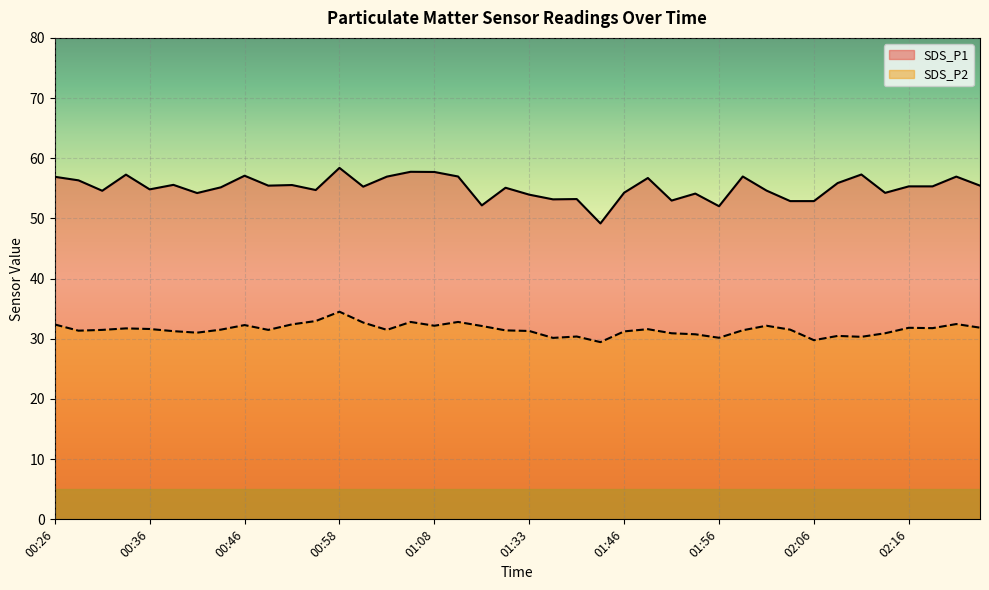

At which category is the sum across all series the highest?

00:58